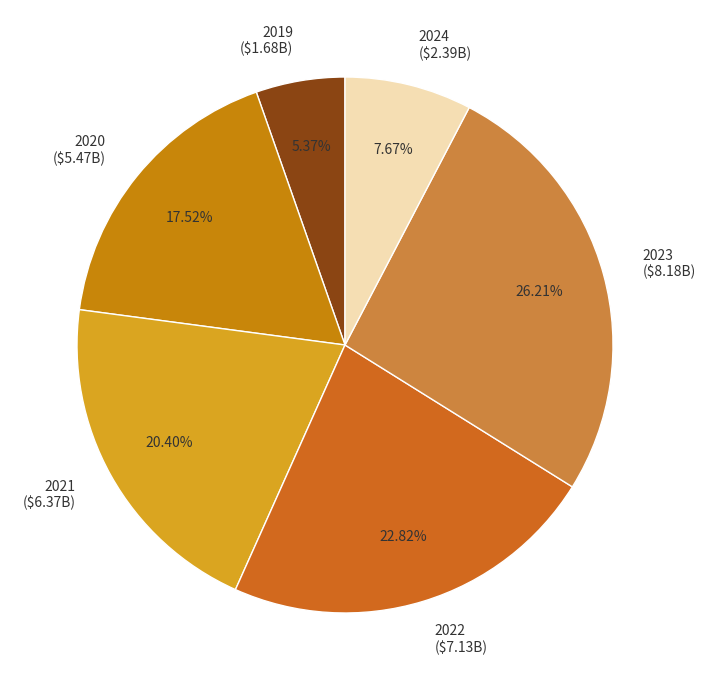

What percentage is the 2023 slice, to the nearest percent?

26%